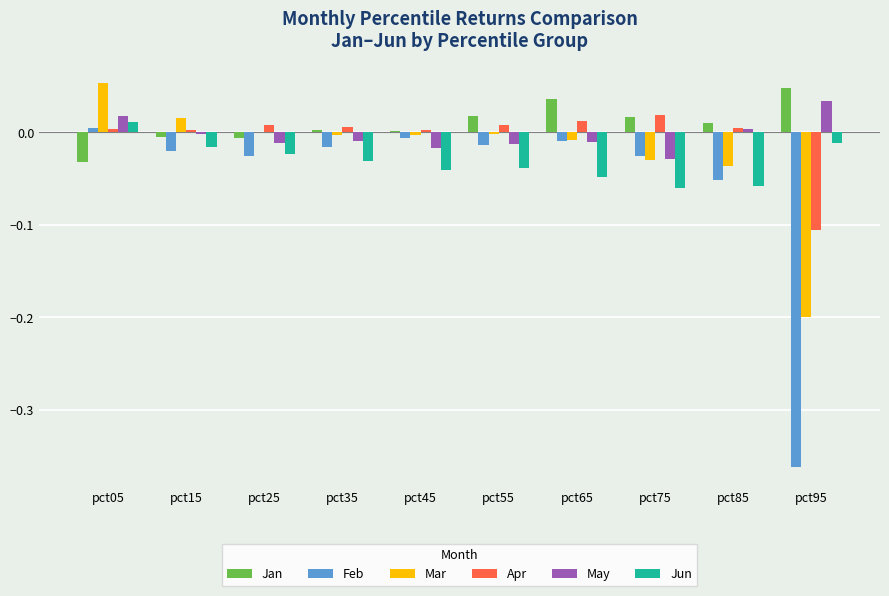

Which category has the highest value in the Feb series?

pct05